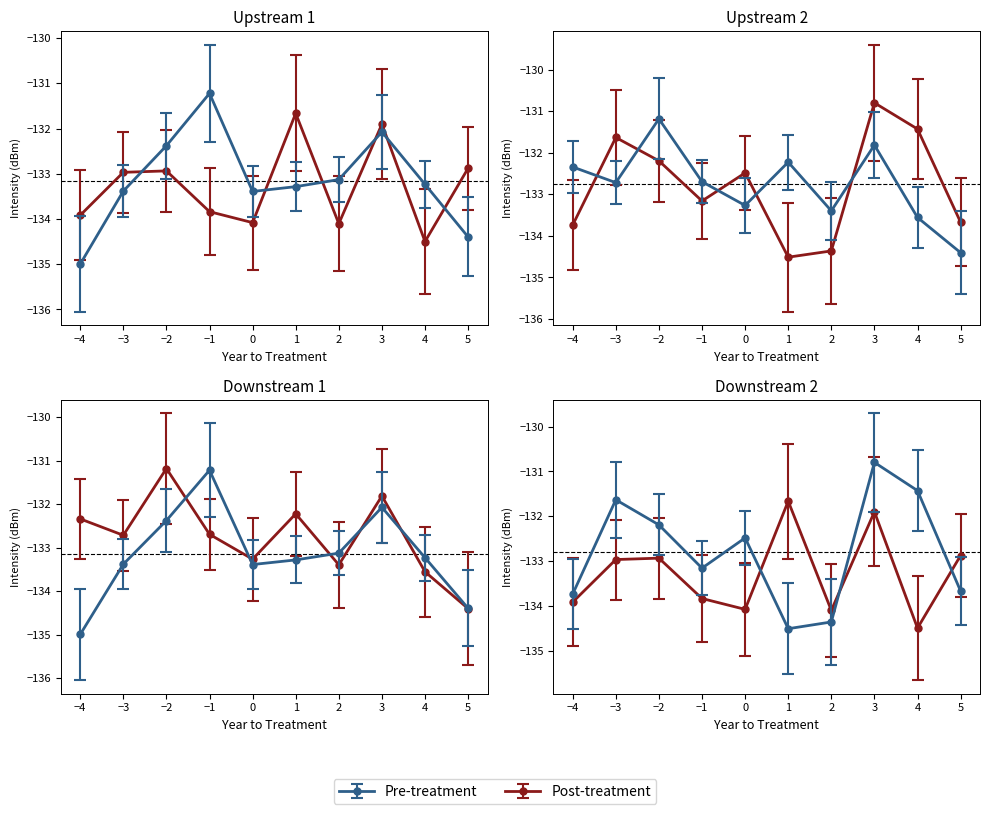

At 3, list the series in order from largest to smallest.

Post-treatment, Pre-treatment